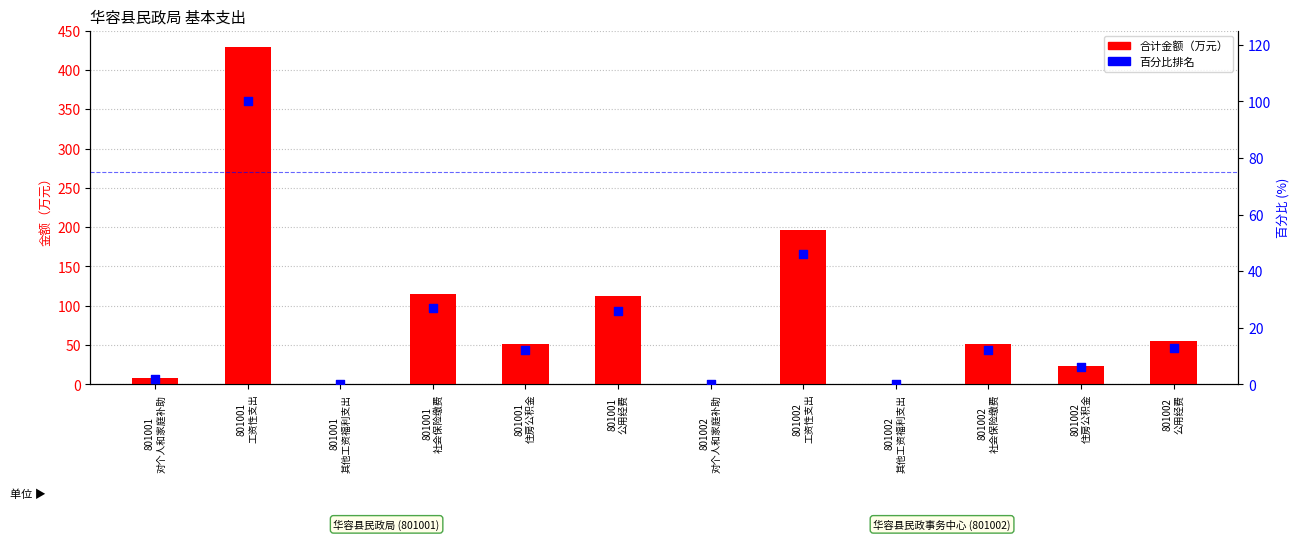

Which series has the largest total across all categories?

合计金额（万元）